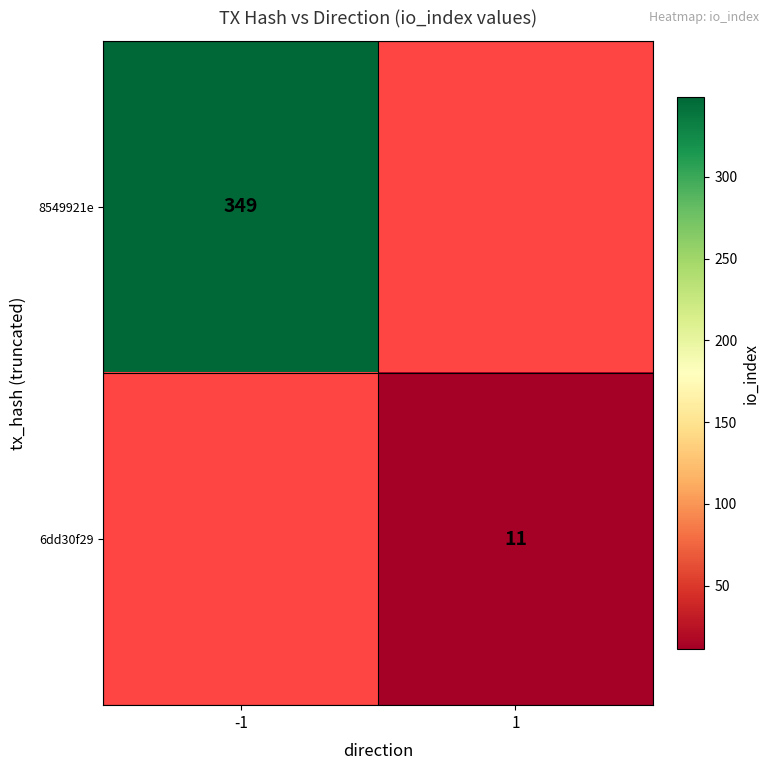

Is it true that 6dd30f29 equals 11 at 1?

True